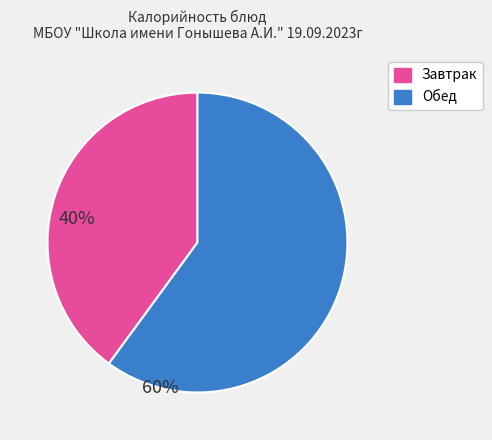

Is there any slice that represents more than half of the pie?

Yes